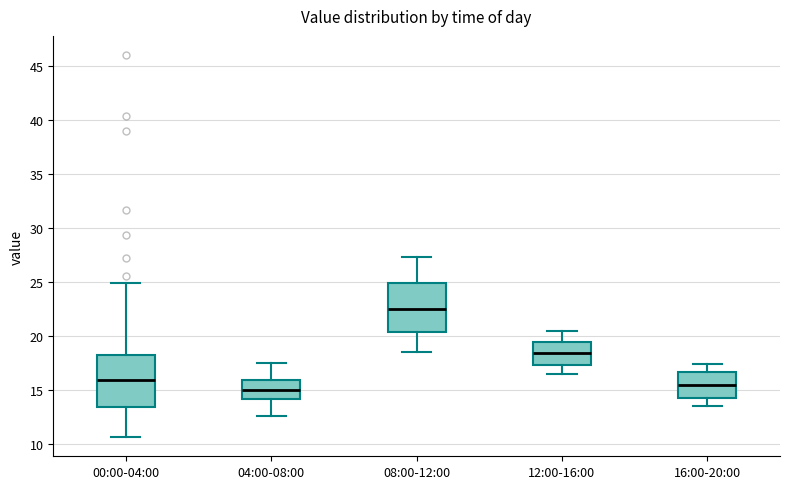

Reading left to right, read every box against the y-axis: the position of its median line, the range the box covers, and the ends of its whiskers. The values are not printed on the chart, so give them approximately, as read against the axis.

00:00-04:00: median 16.0, box 13.5 to 18.5, whiskers 10.5 to 25.0
04:00-08:00: median 15.0, box 14.0 to 16.0, whiskers 12.5 to 17.5
08:00-12:00: median 22.5, box 20.5 to 25.0, whiskers 18.5 to 27.5
12:00-16:00: median 18.5, box 17.5 to 19.5, whiskers 16.5 to 20.5
16:00-20:00: median 15.5, box 14.5 to 16.5, whiskers 13.5 to 17.5